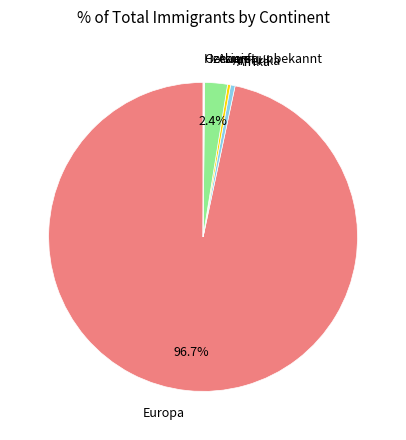

Which category has the smallest portion of the pie?

Ozeanien